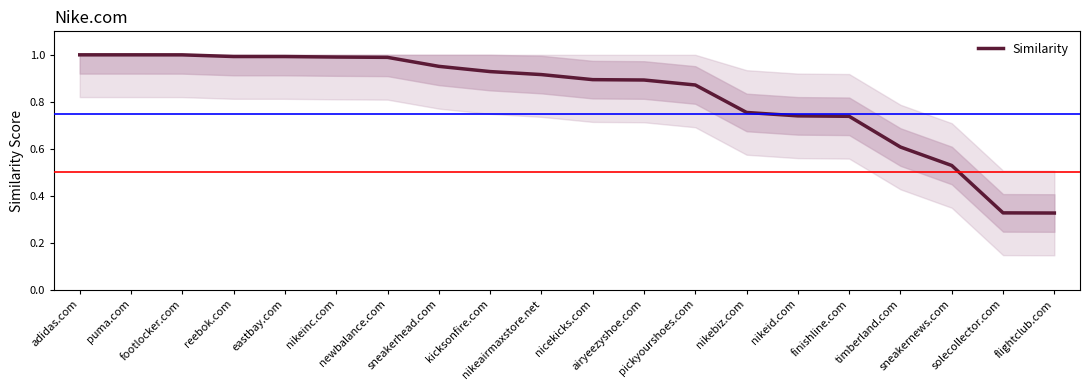

What is the label of the 16th point from the left?

finishline.com